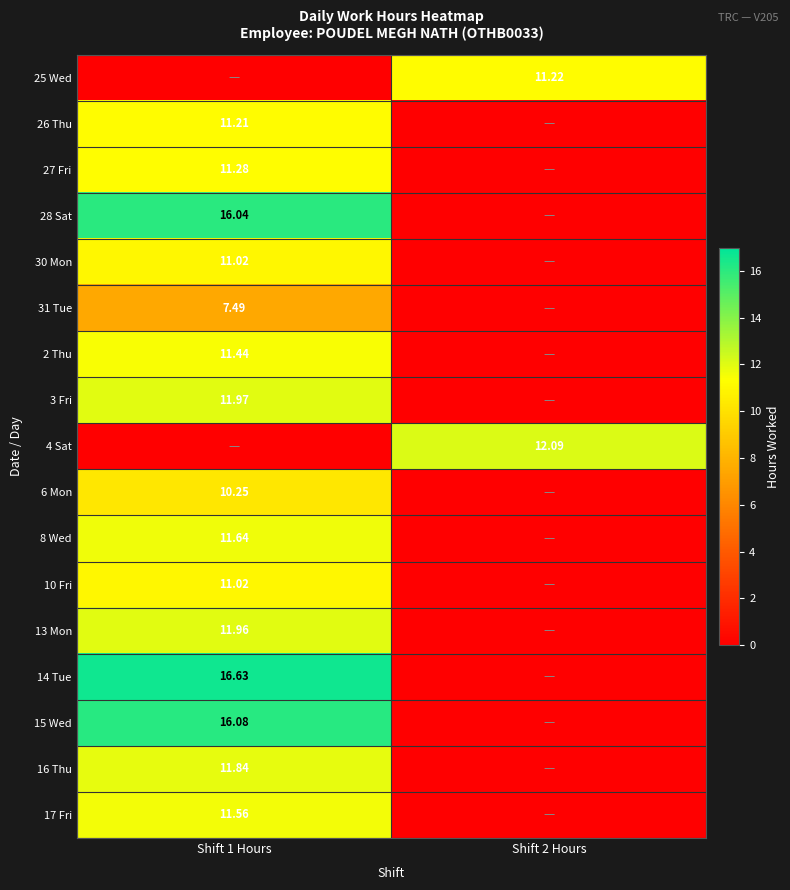

At which category is the sum across all series the highest?

Shift 1 Hours